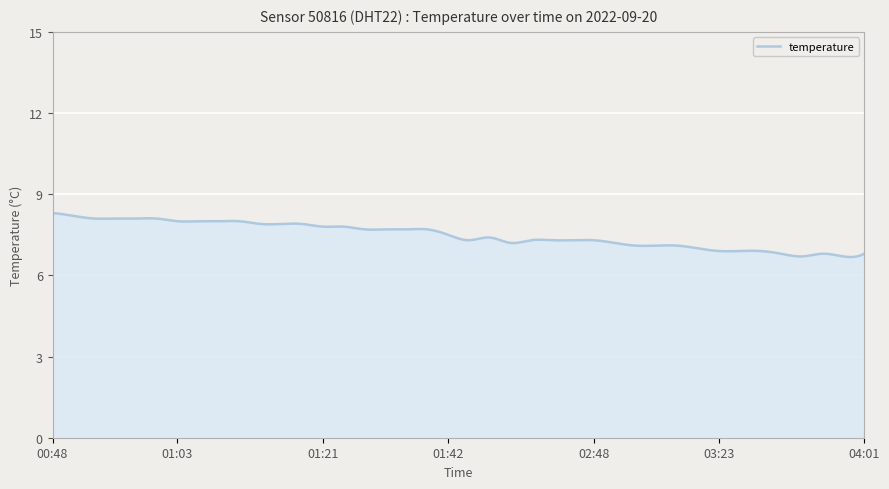

What is the smallest value displayed?

6.7